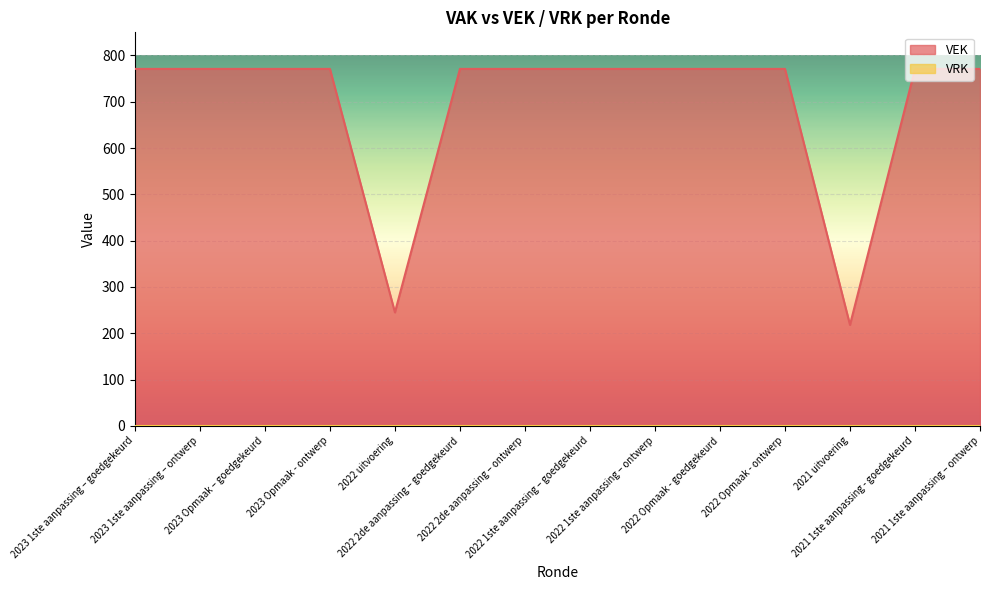

How many interior local valleys (lower than both neighbors) does the data have?

2